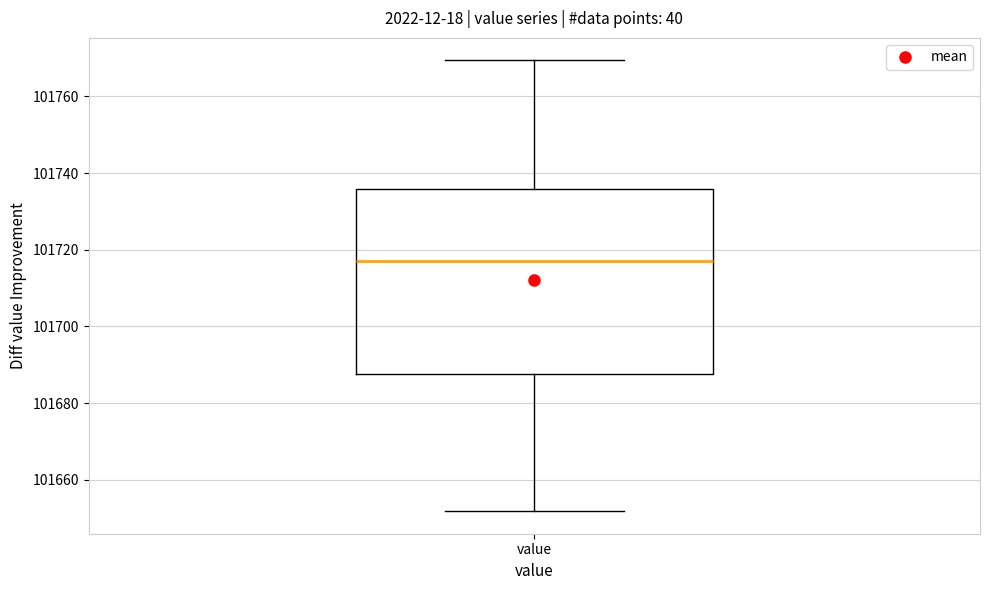

Where does the lower whisker of the box for value end on the y-axis? The values are not printed on the chart, so give them approximately, as read against the axis.

101652